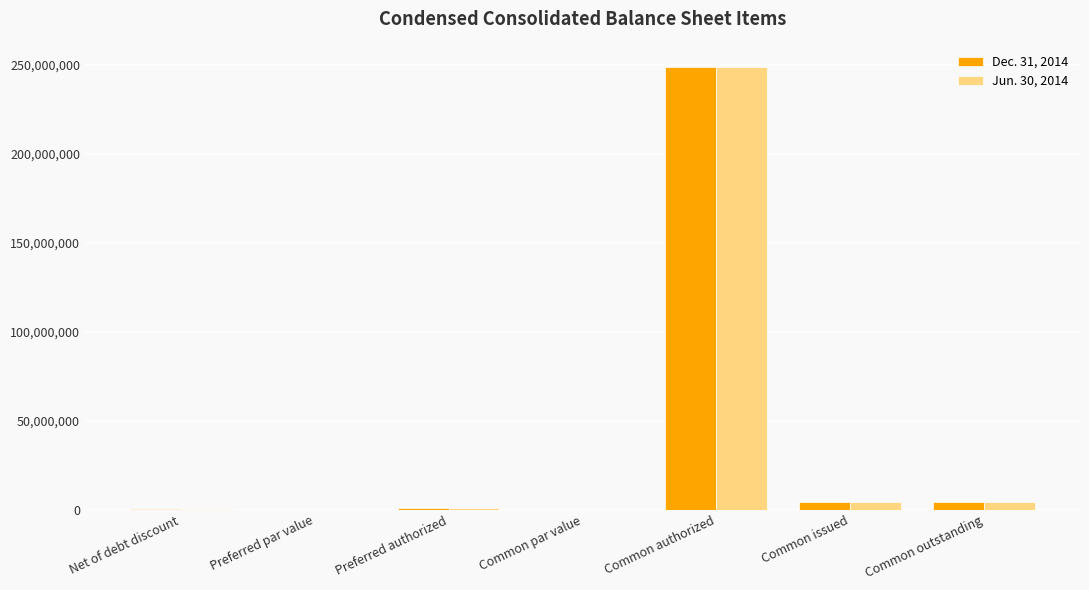

Which label corresponds to the largest value in the chart?

Common authorized